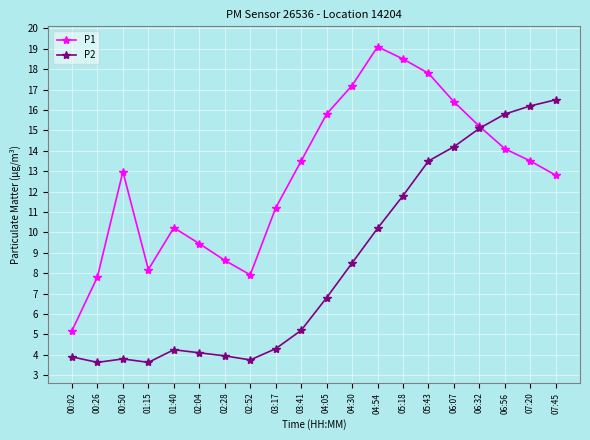

What is the difference between the highest and lowest values at 04:54?

8.9